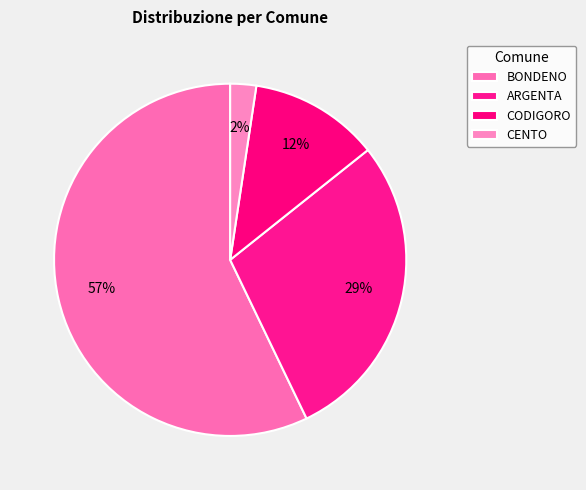

How many segments does this pie chart have?

4